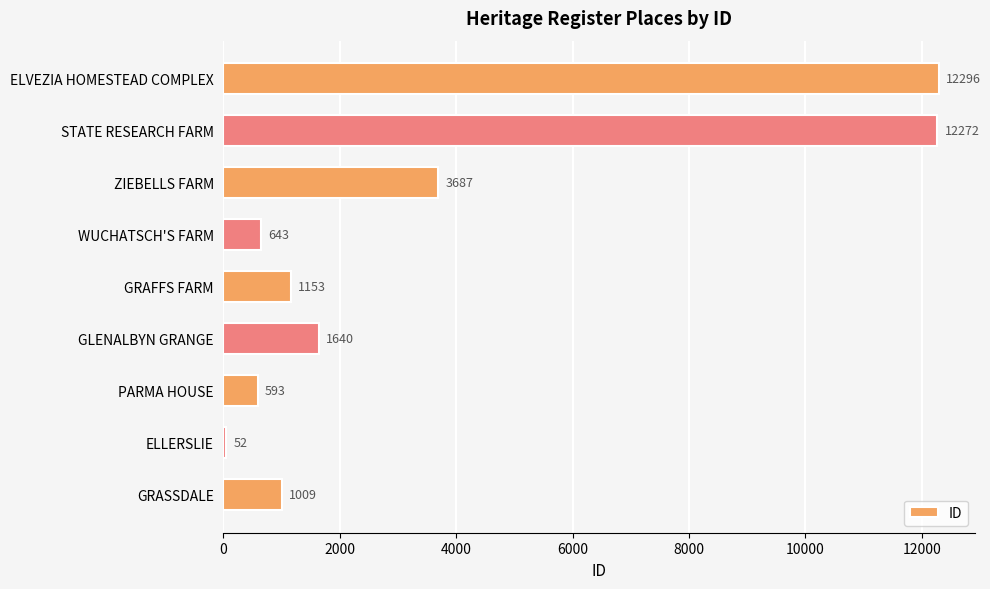

What is the greatest value displayed?

12296